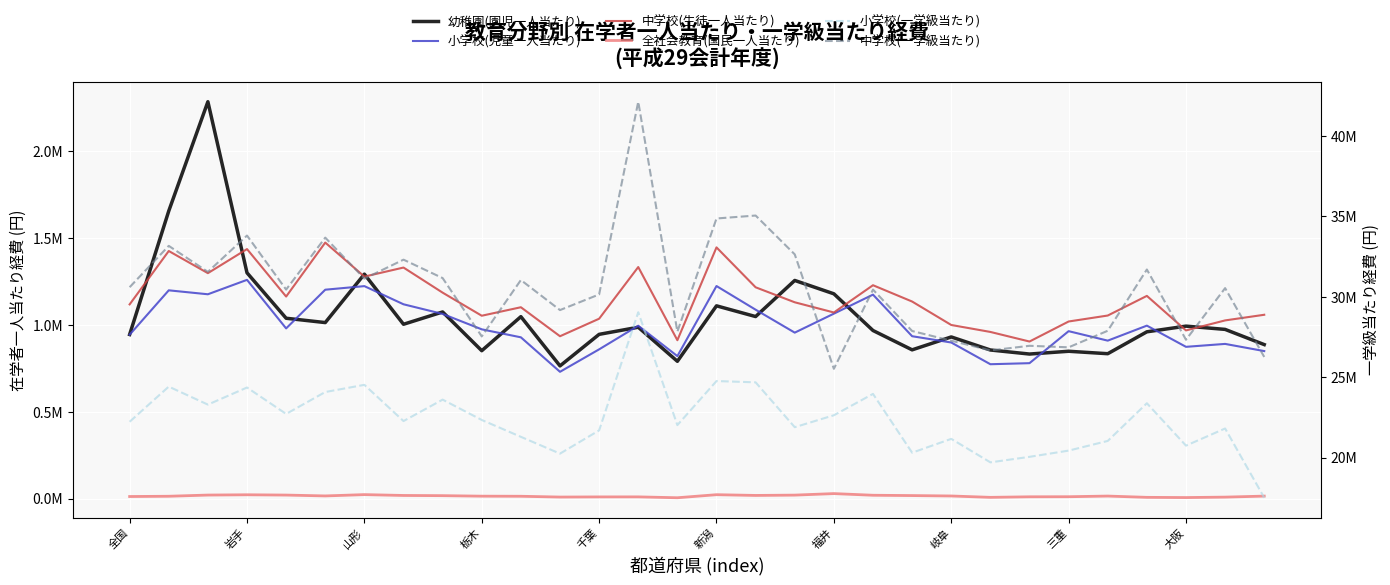

True or false: 中学校(一学級当たり) and 小学校(一学級当たり) intersect in this chart.

False